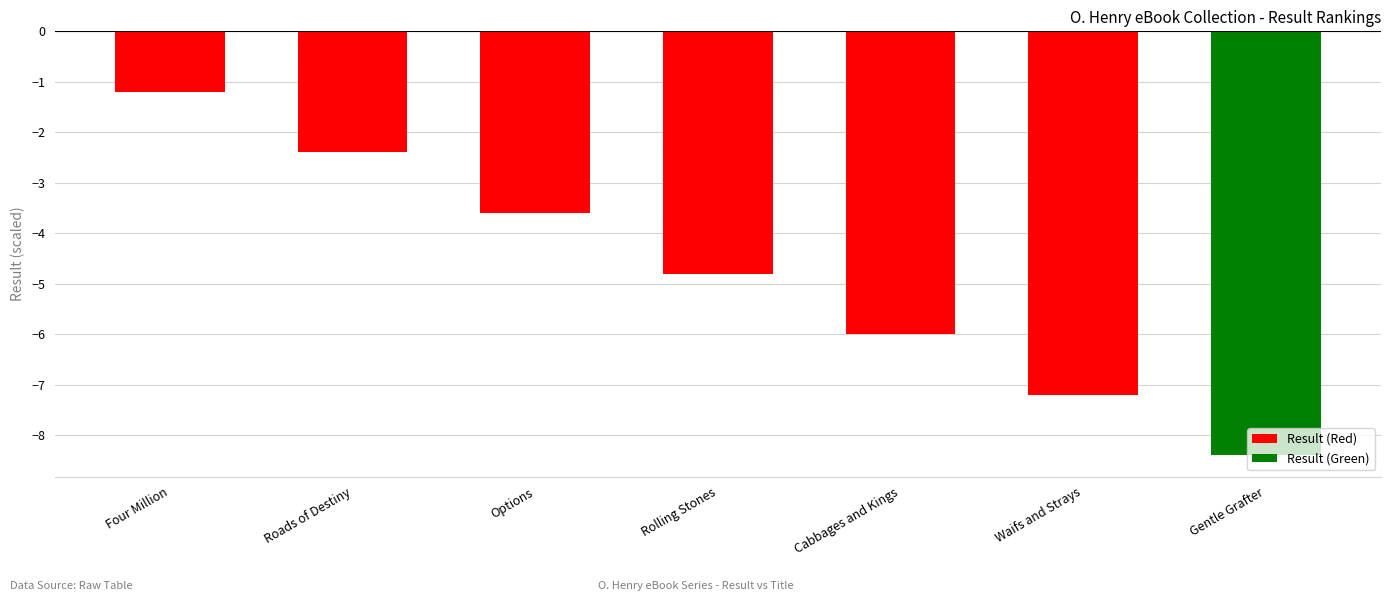

List the labels in order of value, smallest first.

Gentle Grafter, Waifs and Strays, Cabbages and Kings, Rolling Stones, Options, Roads of Destiny, Four Million